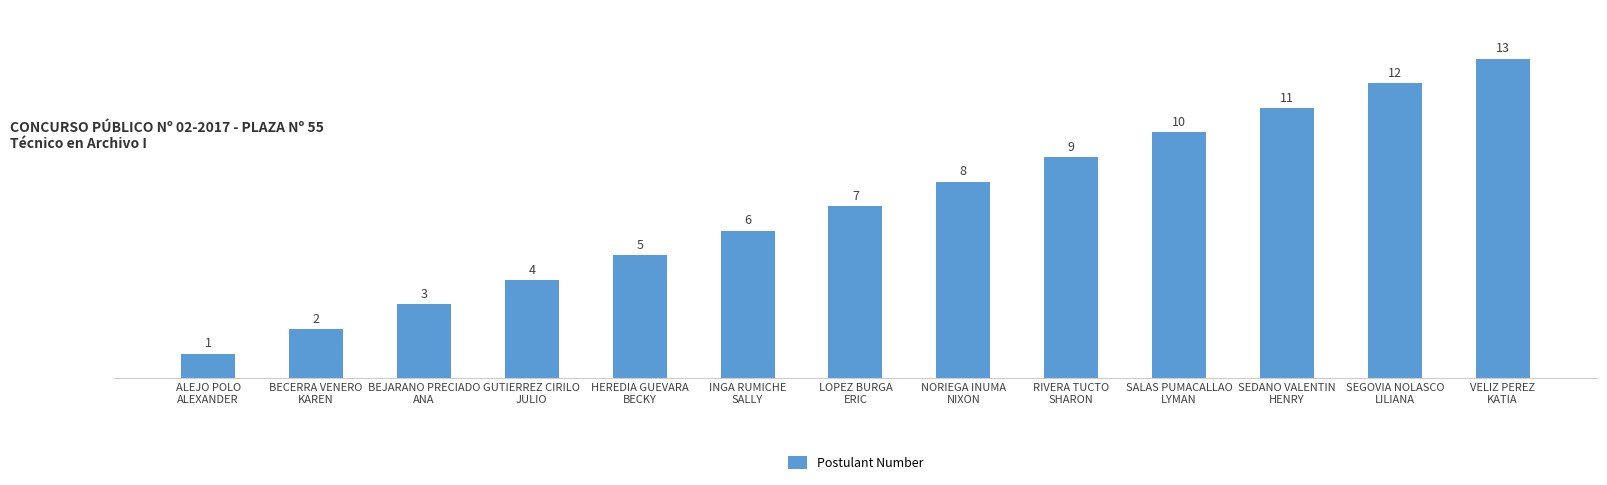

True or false: the data shows 7 at LOPEZ BURGA
ERIC.

True